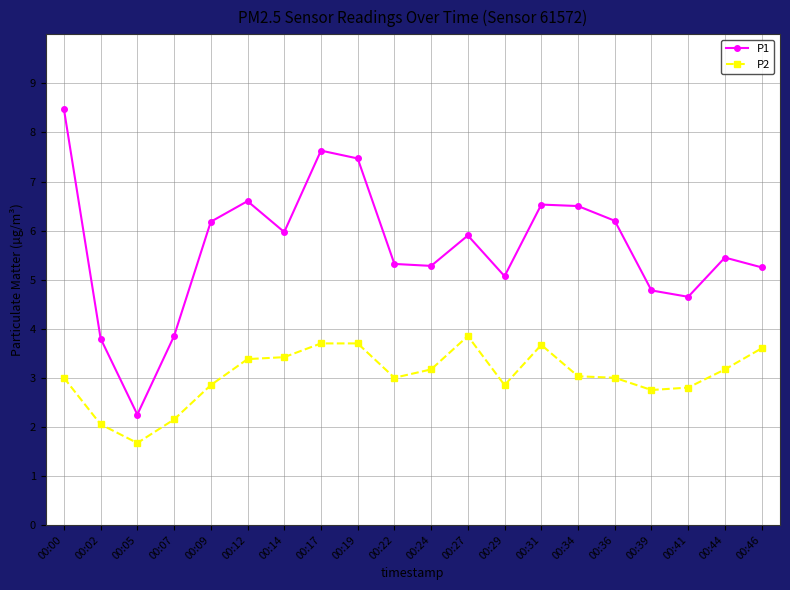

Rank the series at 00:14 from highest to lowest value.

P1, P2